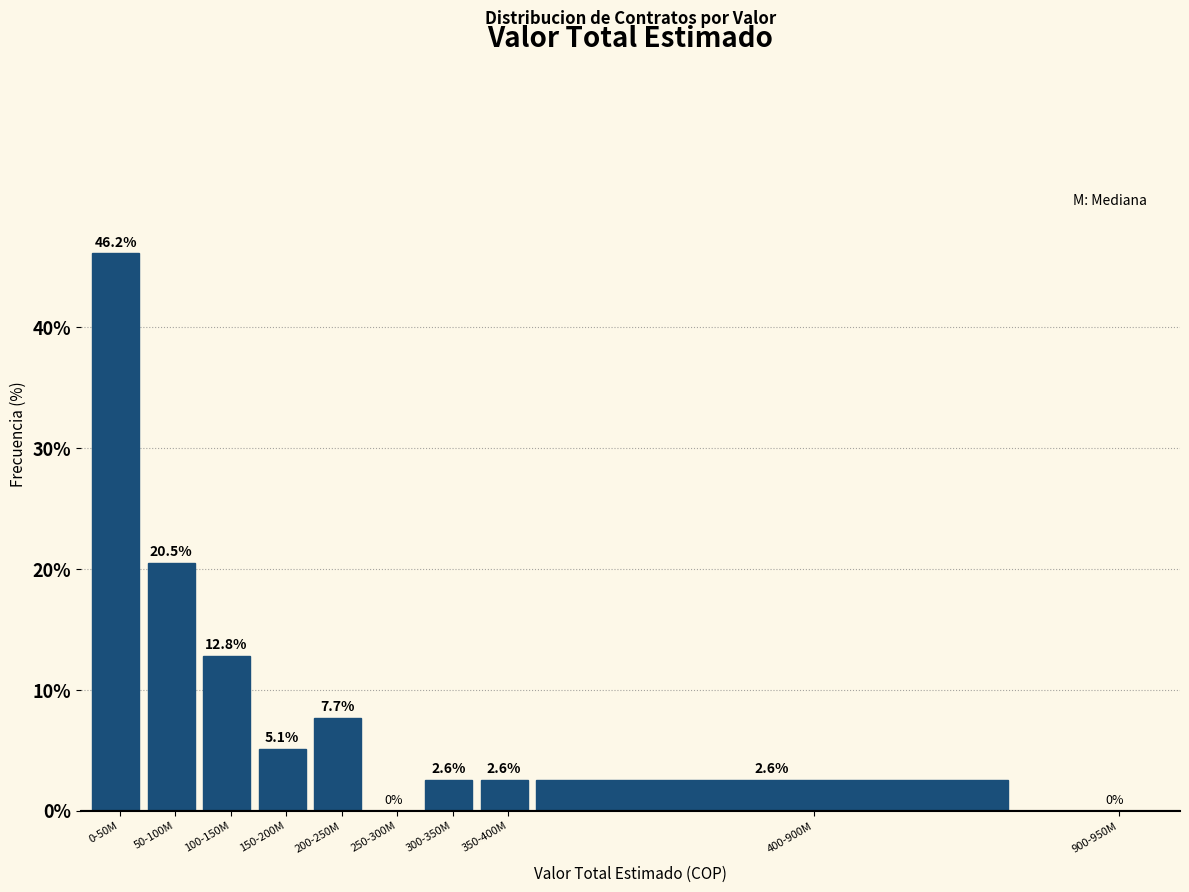

Reading left to right, what are all the values shown in this chart?

0-50M=46.2	50-100M=20.5	100-150M=12.8	150-200M=5.1	200-250M=7.7	250-300M=0.0	300-350M=2.6	350-400M=2.6	400-900M=2.6	900-950M=0.0